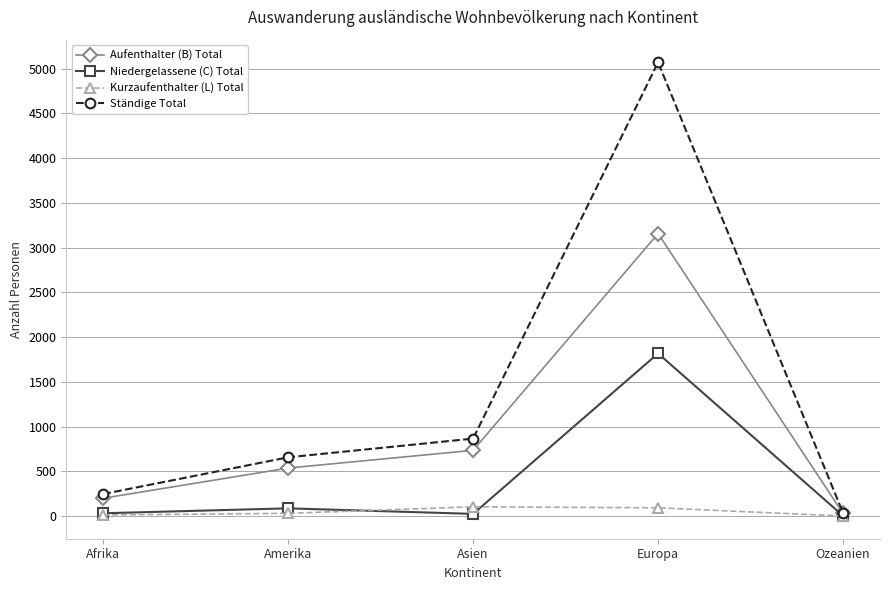

Between Europa and Ozeanien, which series saw the biggest shift?

Ständige Total